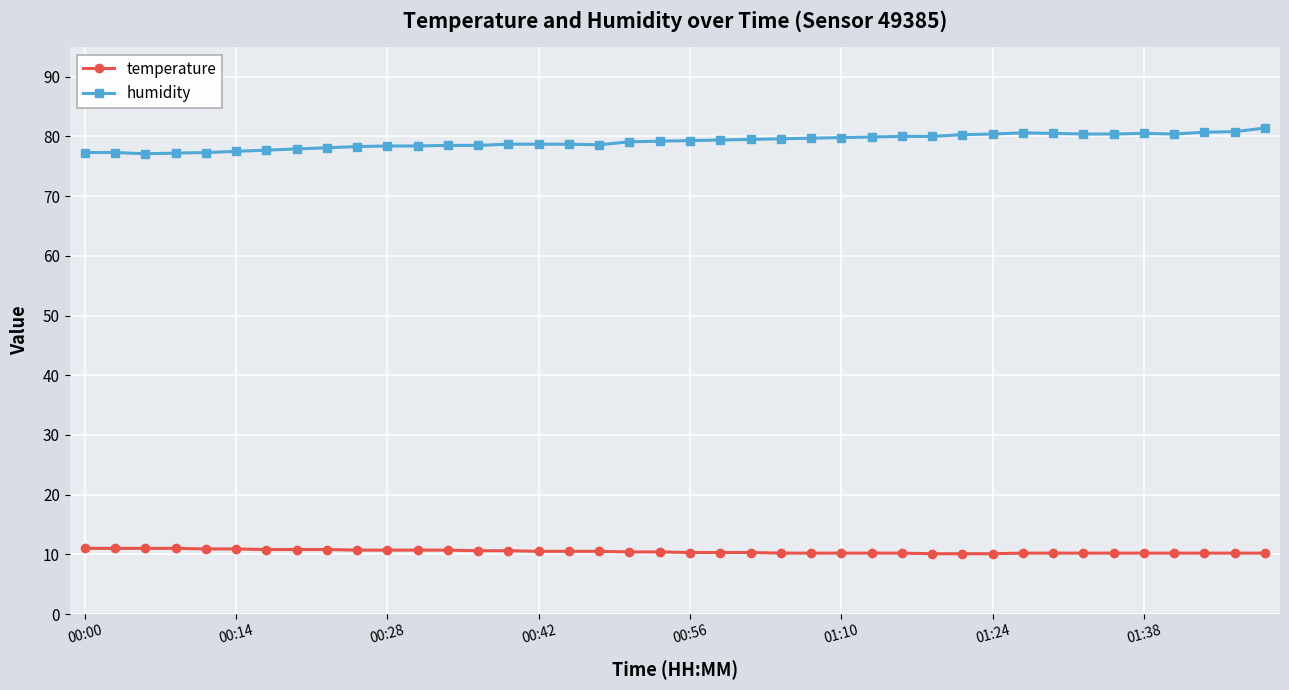

Which series has the largest total across all categories?

humidity